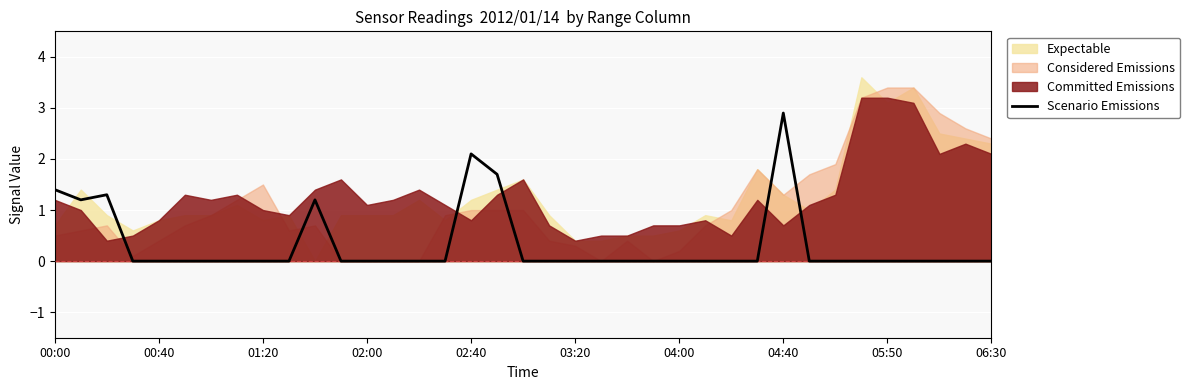

How many points are higher than both their immediate neighbors (excluding endpoints)?

4